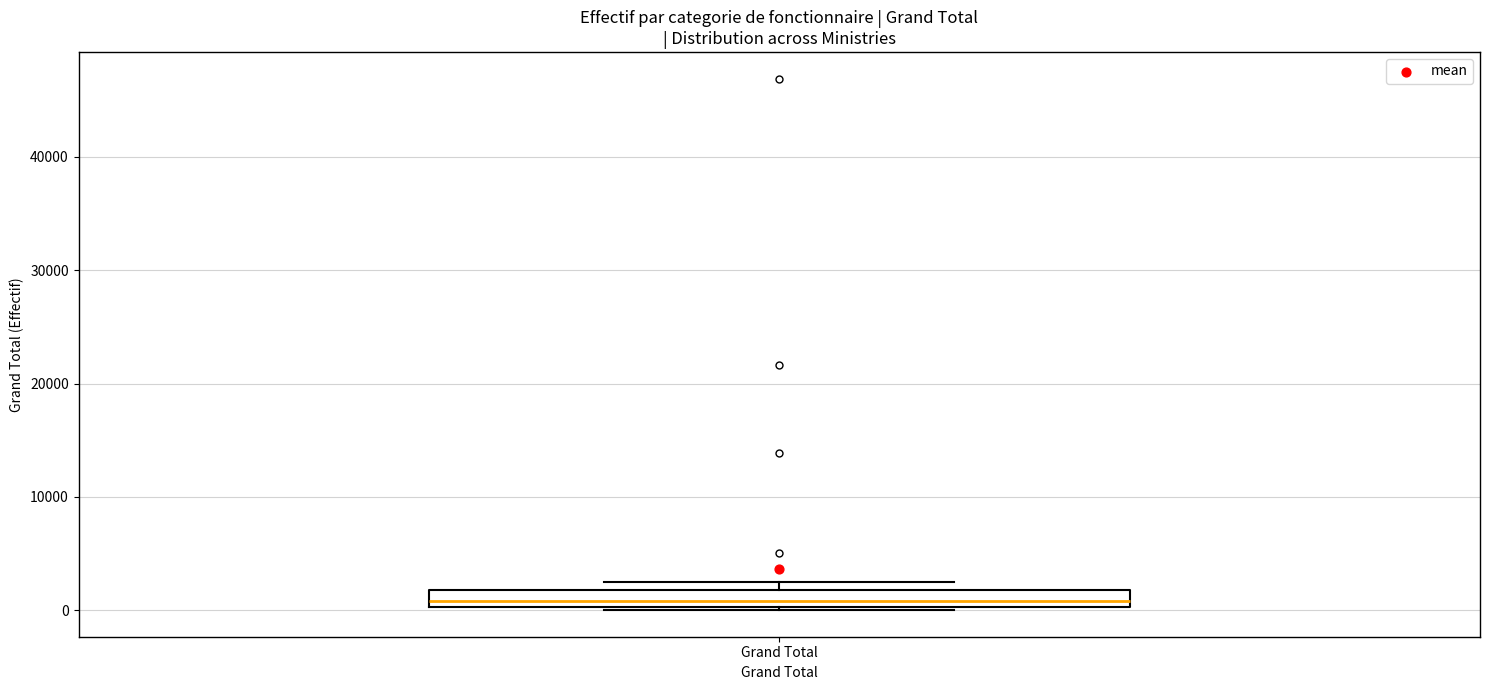

Transcribe this box plot: give where the median line is, the range the box spans, and where the two whiskers end, as read against the y-axis. The values are not printed on the chart, so give them approximately, as read against the axis.

median 1000, box 0 to 2000, whiskers 0 to 2000 (just above the box's upper edge)